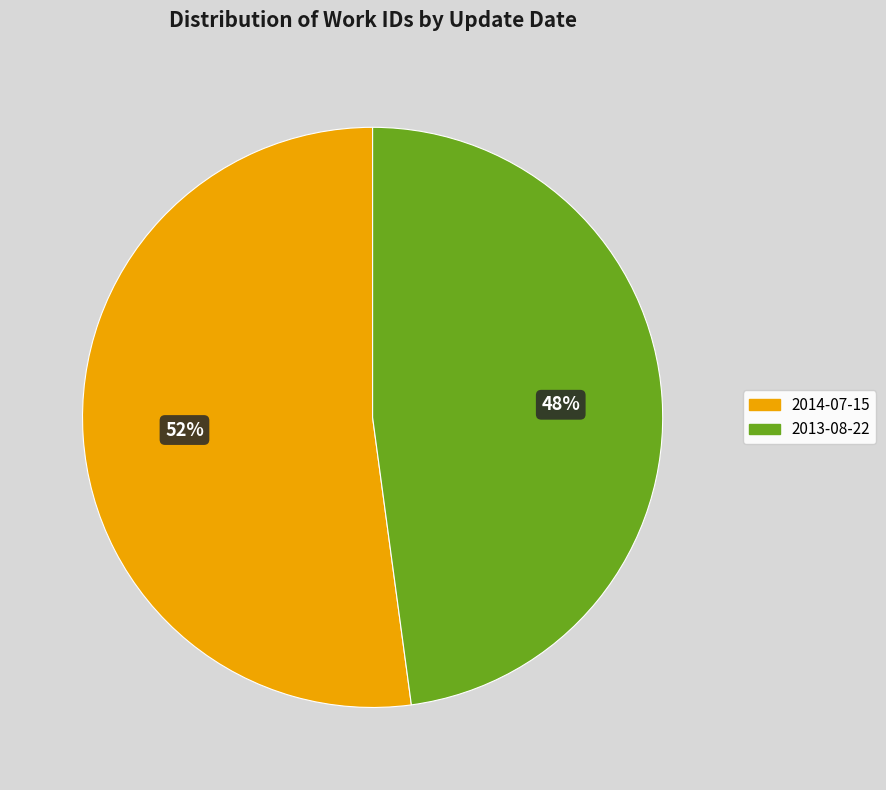

Is there any slice that represents more than half of the pie?

Yes